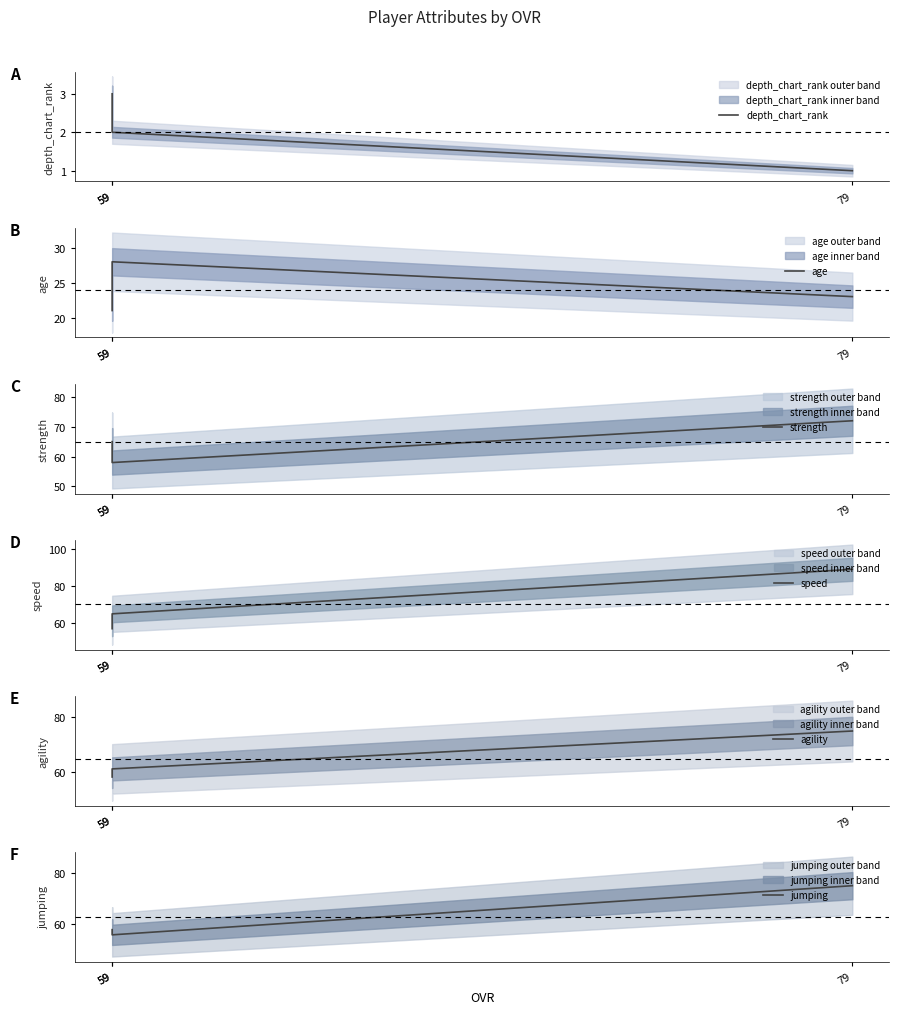

Reading right to left, transcribe all the data shown in this chart.

depth_chart_rank: 79=1	59=2	59=3
age: 79=23	59=28	59=21
strength: 79=72	59=58	59=65
speed: 79=89	59=65	59=57
agility: 79=75	59=61	59=58
jumping: 79=75	59=56	59=58